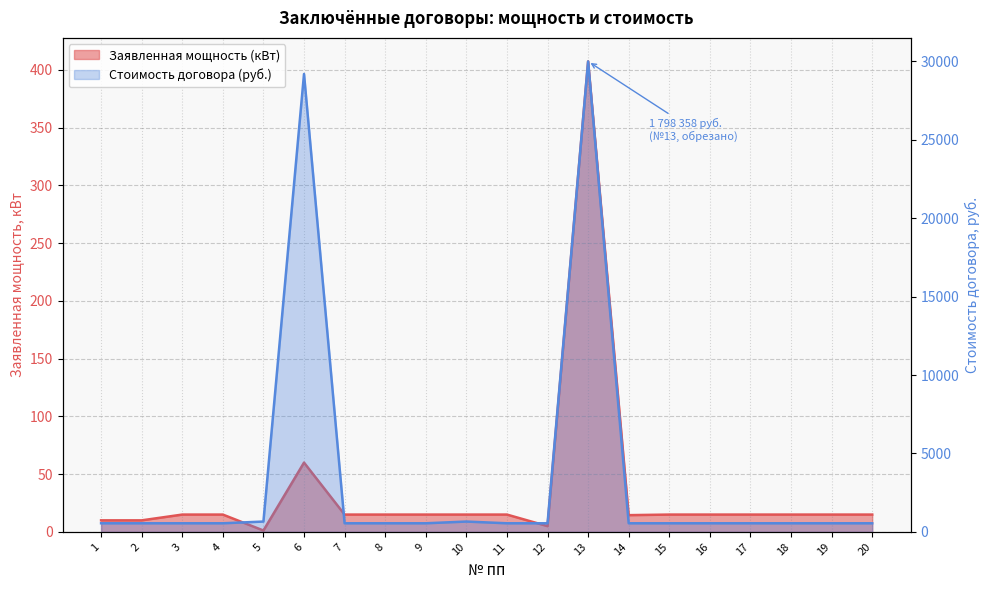

At which category does the data reach its first local peak?

6